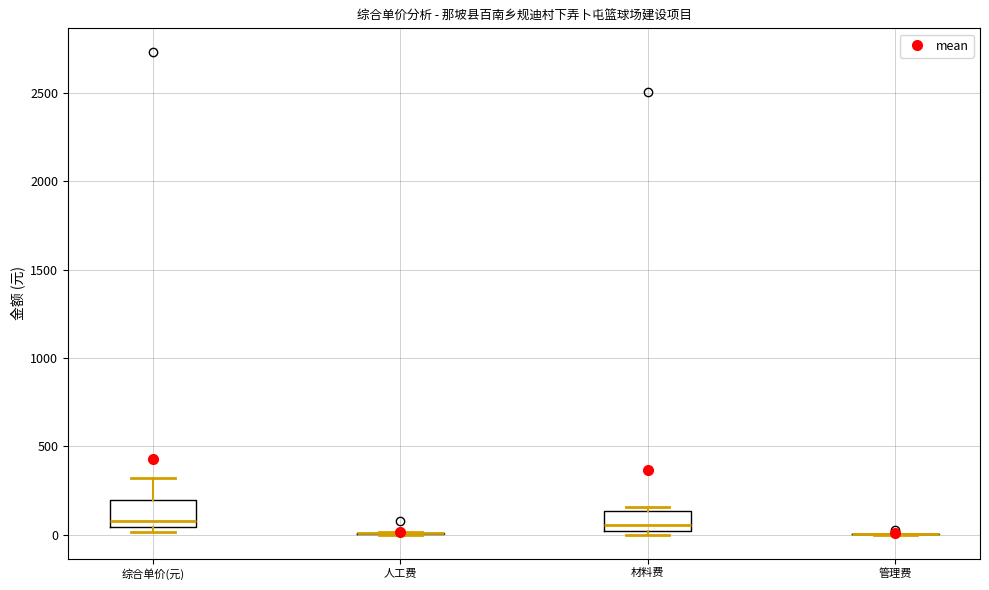

Reading left to right, transcribe this box plot: for each box, give where its median line is, the range the box spans, and where its two whiskers end, as read against the y-axis. The values are not printed on the chart, so give them approximately, as read against the axis.

综合单价(元): median 100, box 50 to 200, whiskers 0 to 300
人工费: box collapsed to a line at 0, whiskers 0 to 0
材料费: median 50, box 0 to 150, whiskers 0 (just below the box's lower edge) to 150 (just above the box's upper edge)
管理费: box collapsed to a line at 0, whiskers 0 to 0